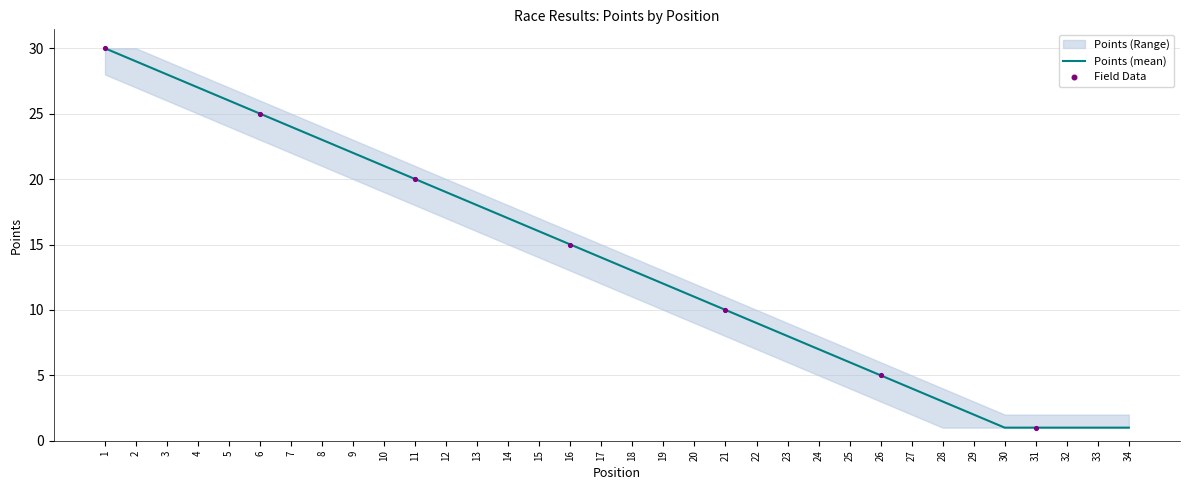

What is the highest value of the Points (mean) series?

30